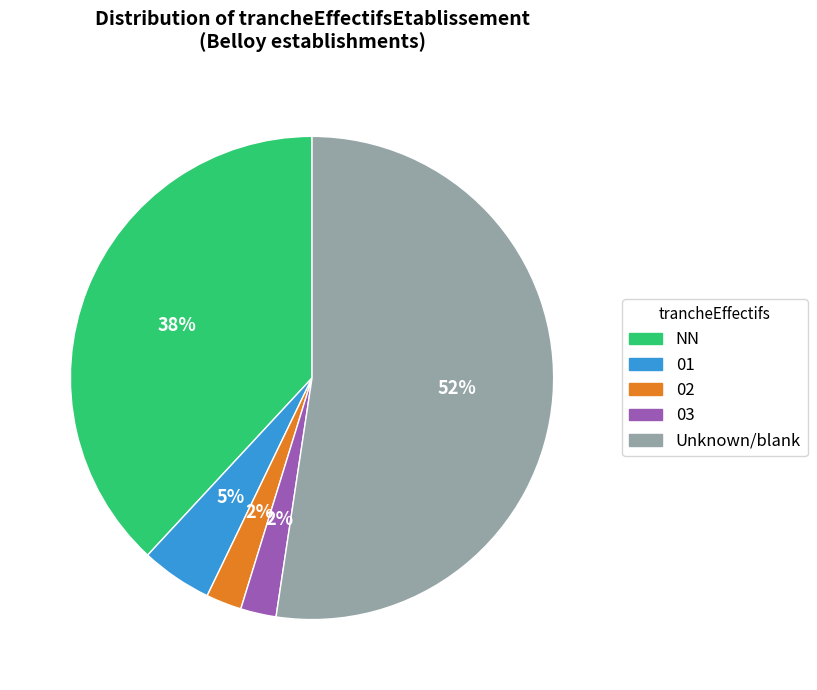

To the nearest percent, what portion does NN represent?

38%